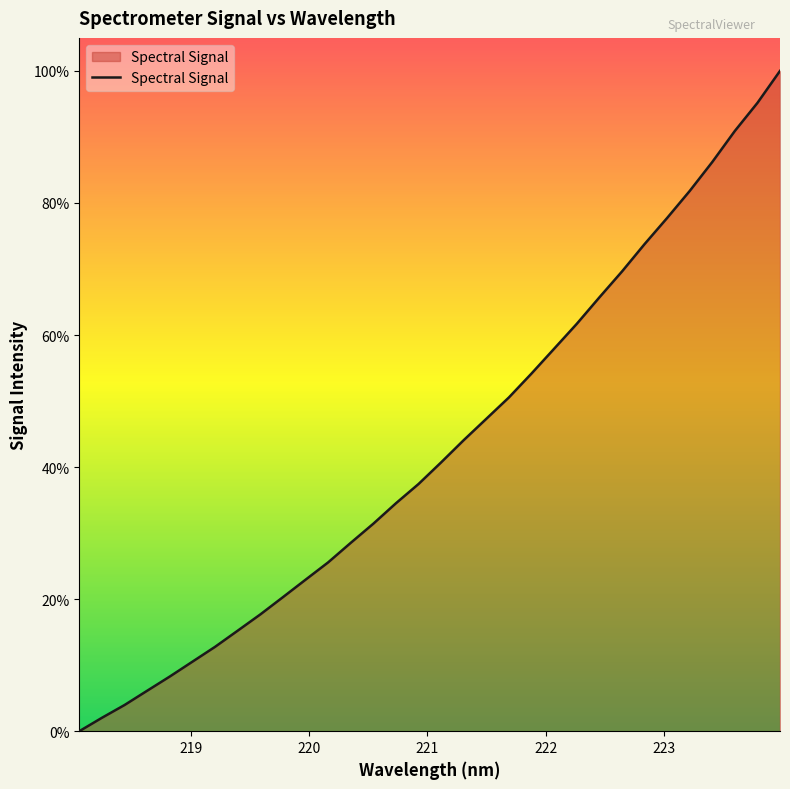

What is the difference between the maximum and minimum values?

100.0